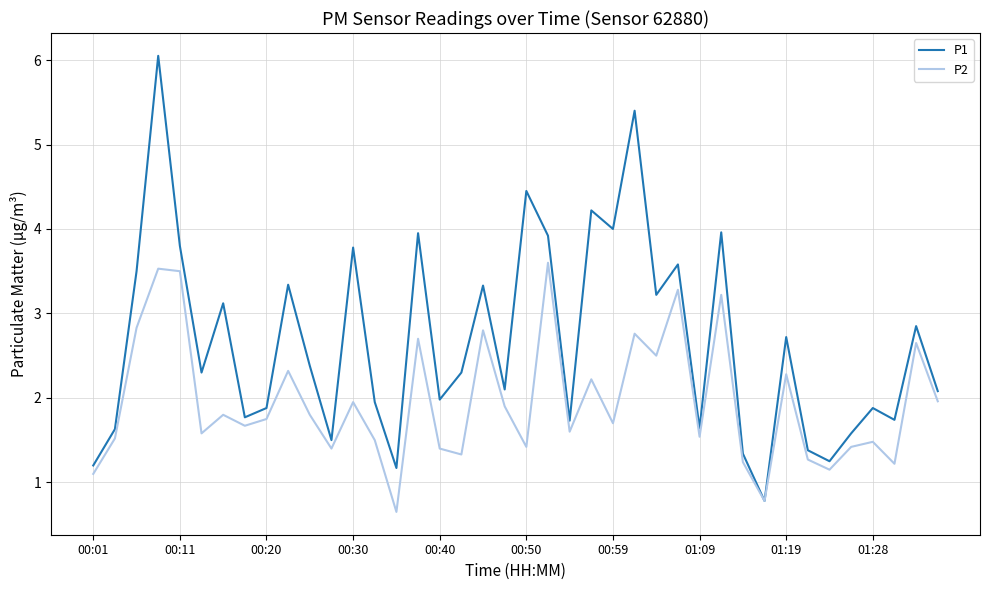

List the series in order of their overall mean, highest first.

P1, P2